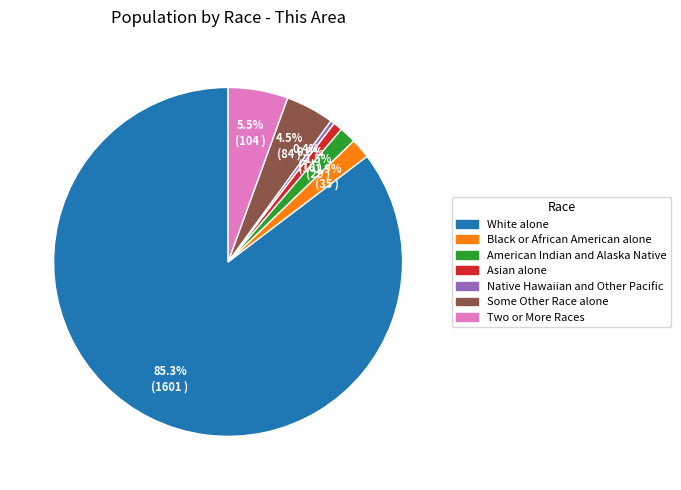

Count the number of slices in the pie.

7